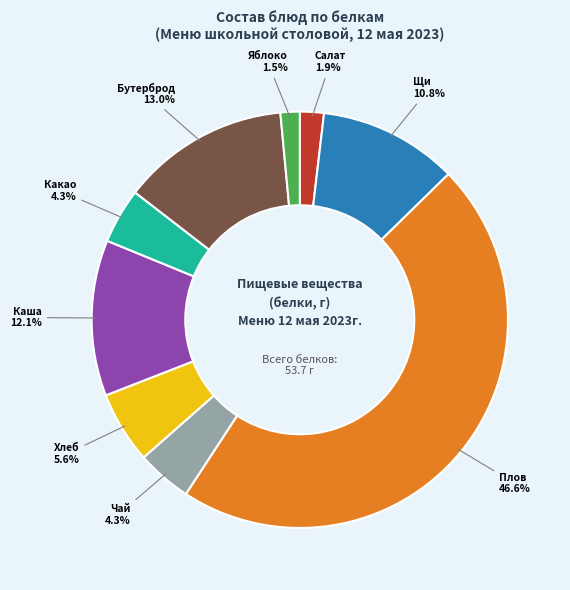

Is there a majority slice in this chart?

No